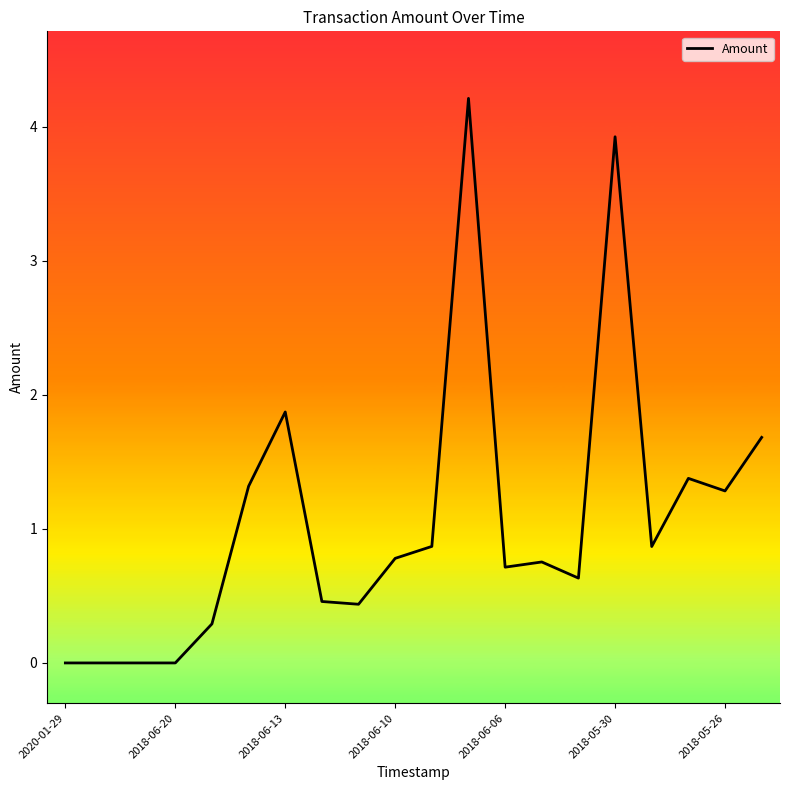

Is this an area chart (filled region under the line)?

No